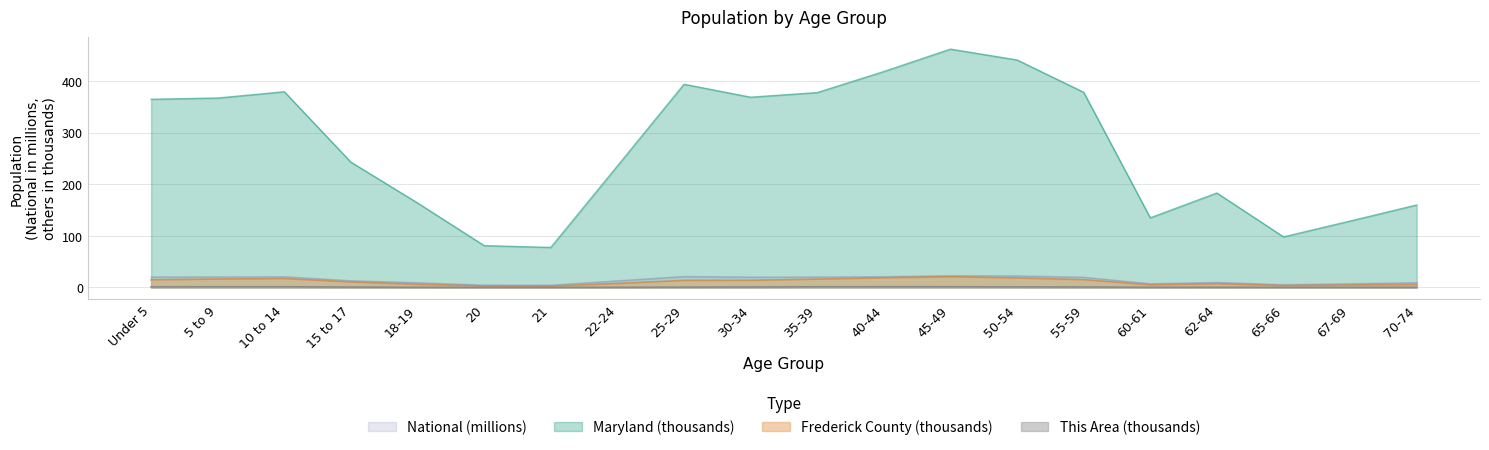

The This Area series shows 1.4 at 35-39. True or false?

True